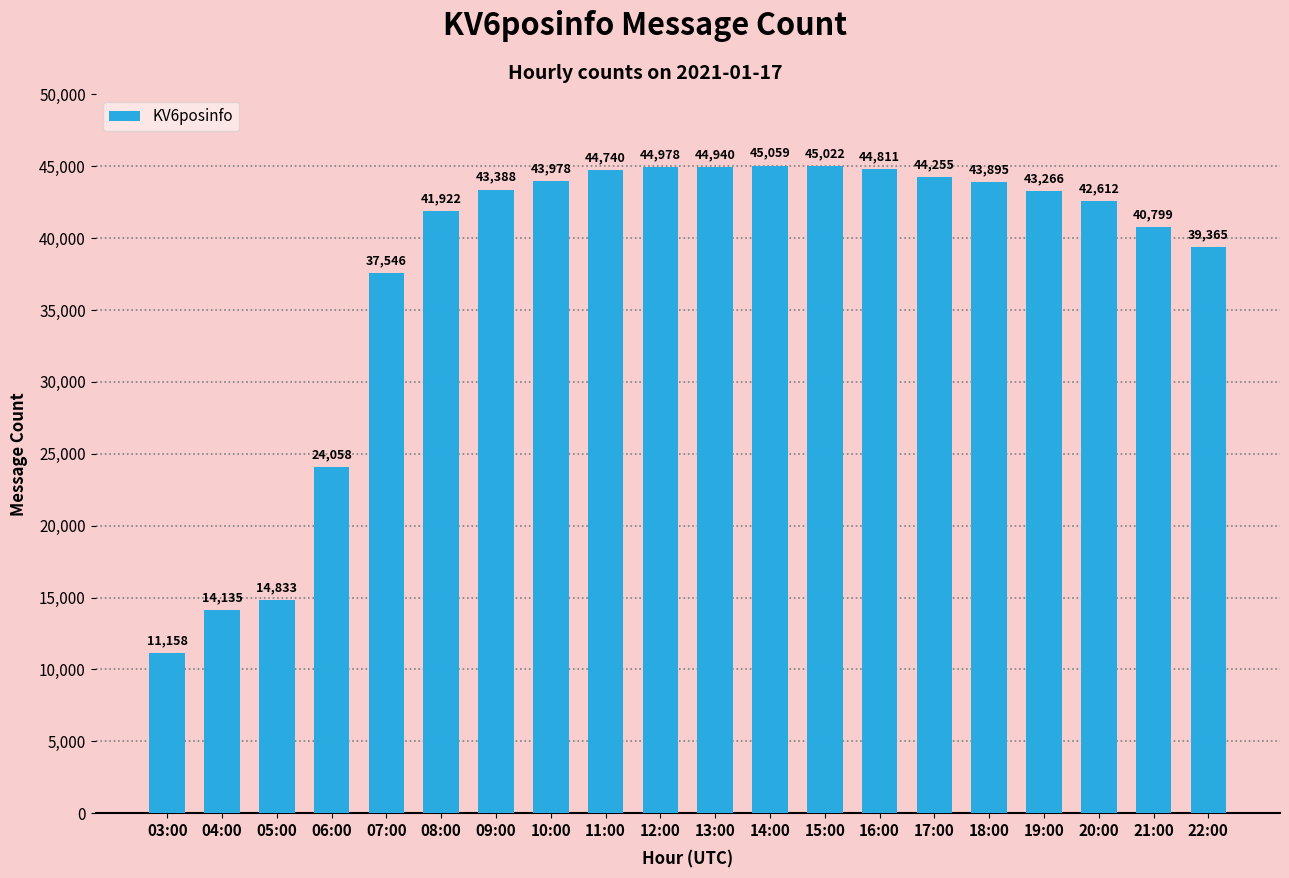

How many values are below 43388?

10